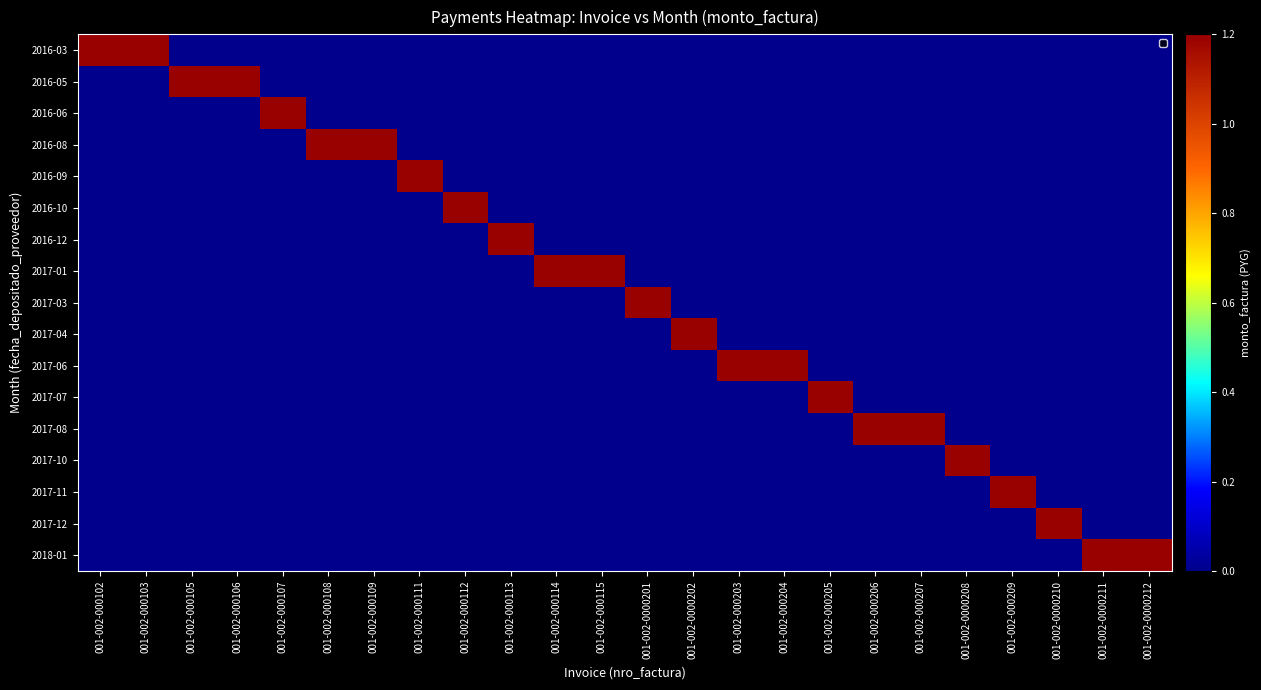

At 001-002-000205, list the series in order from largest to smallest.

2017-07, 2016-03, 2016-05, 2016-06, 2016-08, 2016-09, 2016-10, 2016-12, 2017-01, 2017-03, 2017-04, 2017-06, 2017-08, 2017-10, 2017-11, 2017-12, 2018-01